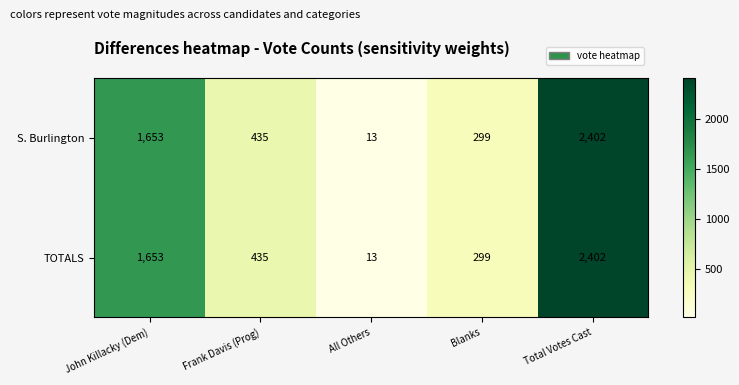

The value of TOTALS at Frank Davis (Prog) is 774. True or false?

False